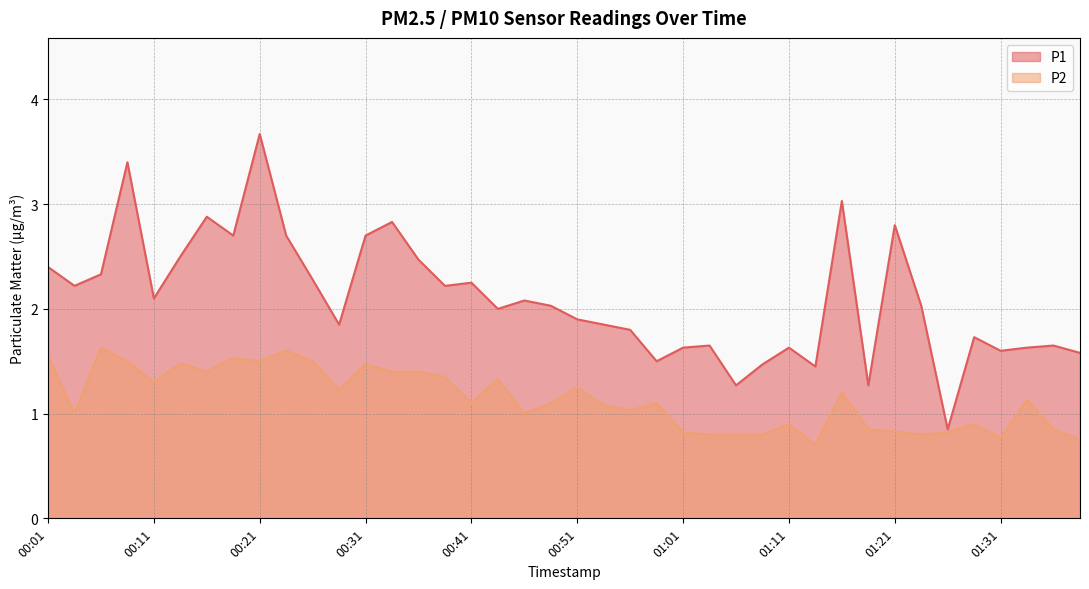

How many values in the P2 series are below 1?

14